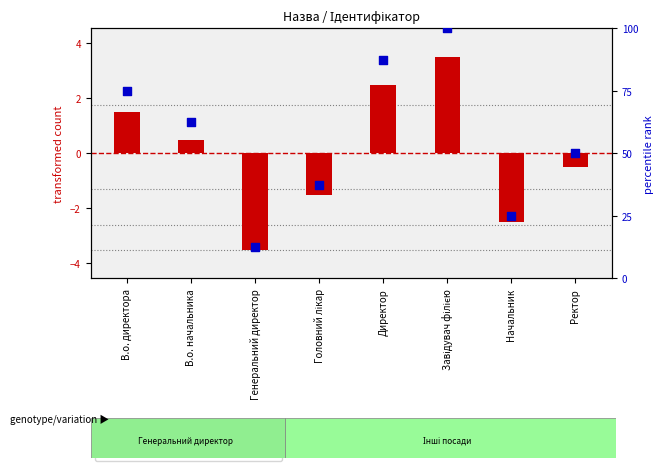

What is the total value across all series at Начальник?

22.5